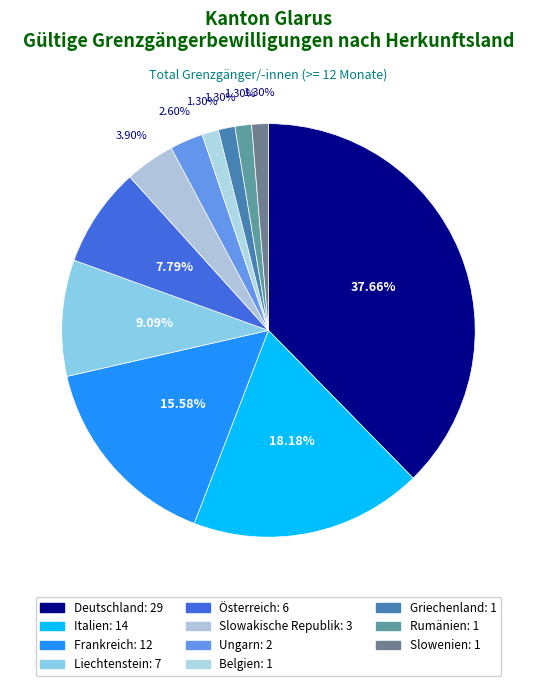

To the nearest percent, what percentage of the pie is Österreich?

8%